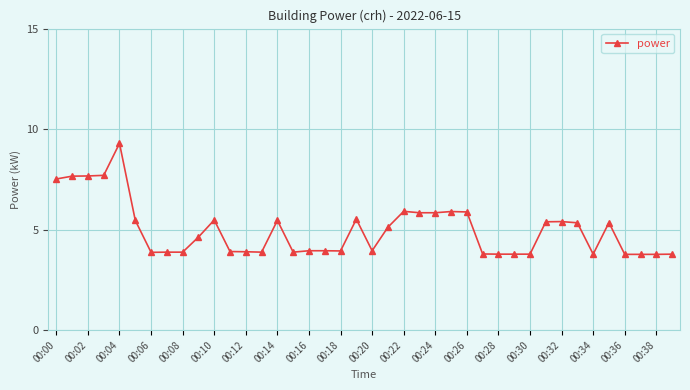

What is the value of the 37th point from the left?

3.8